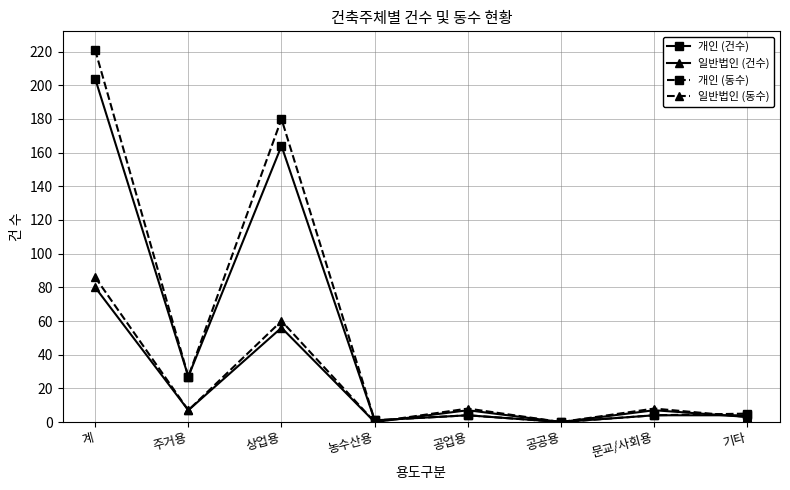

What is the maximum value shown in the chart?

221